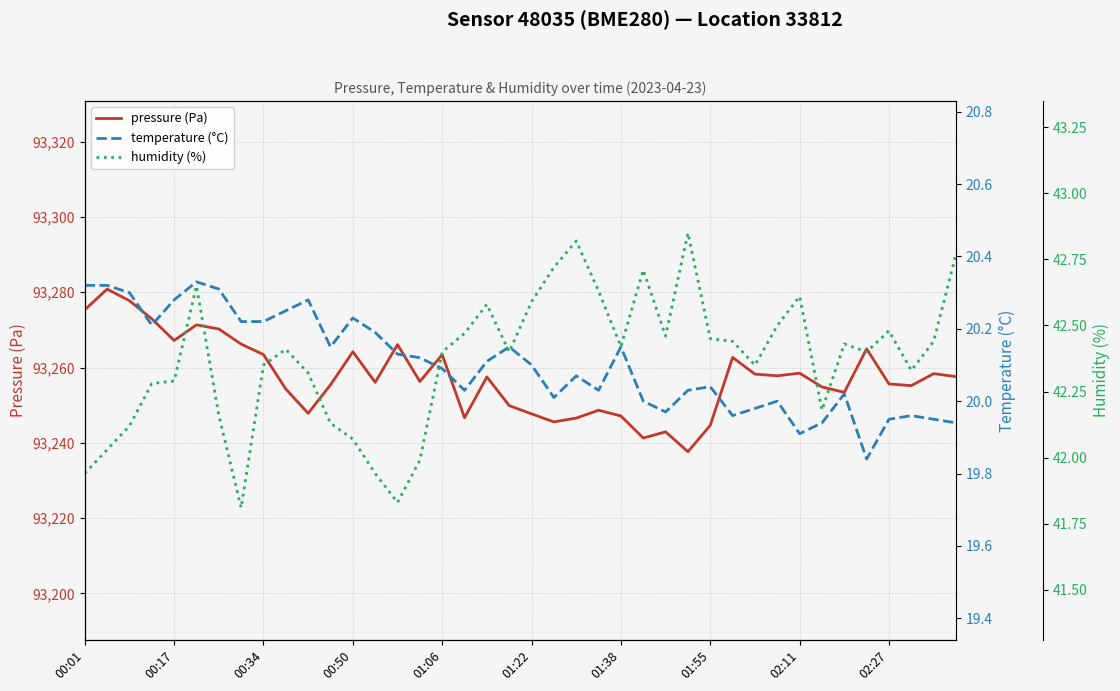

Rank the series by their maximum value, from lowest to highest.

temperature (°C), humidity (%), pressure (Pa)